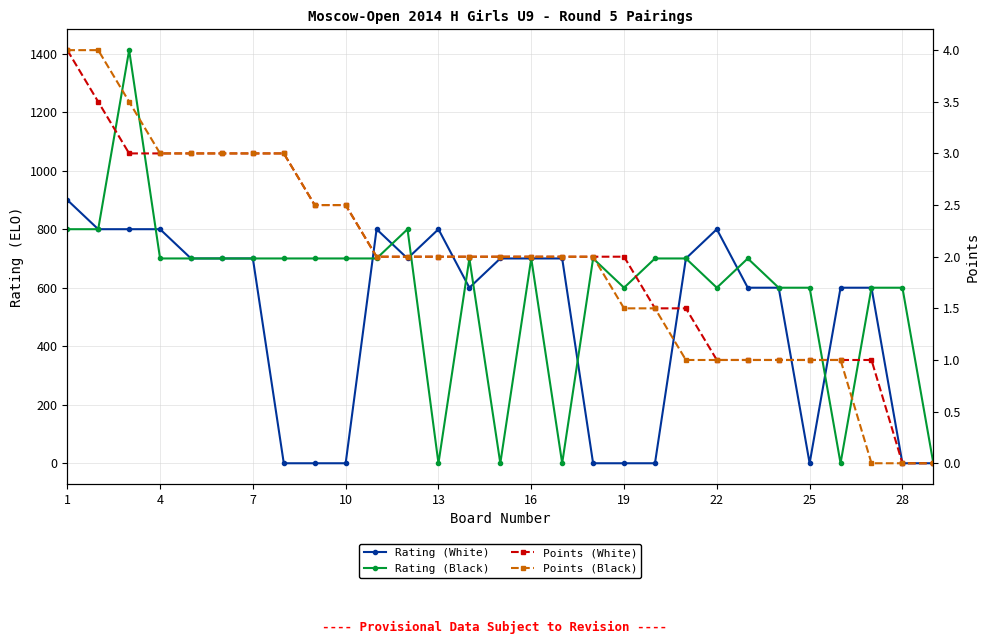

What is the difference between the maximum and minimum values in the Points (Black) series?

4.0